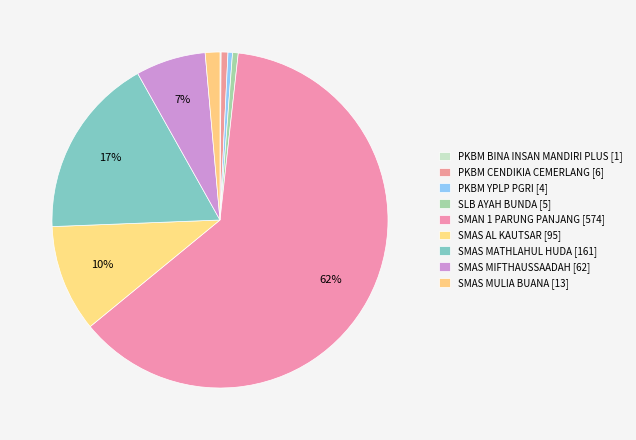

To the nearest percent, what is the average slice percentage?

11%